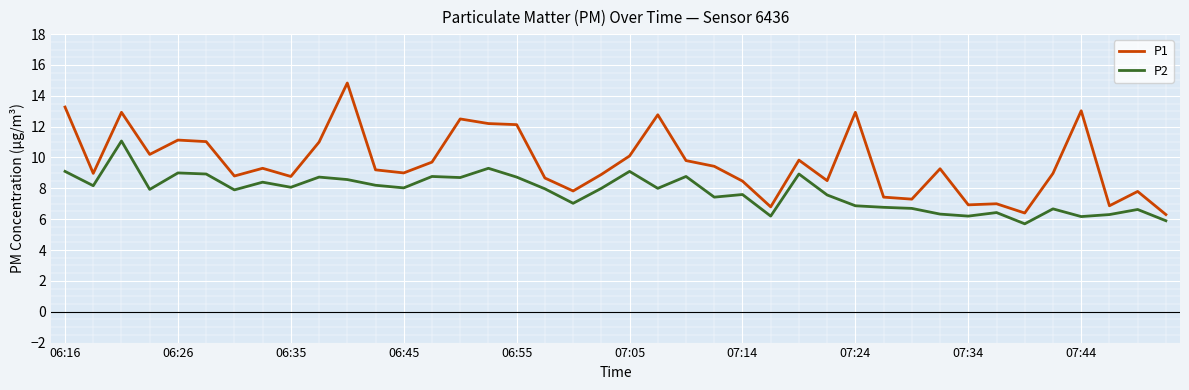

What is the average value of the P2 series?

7.8